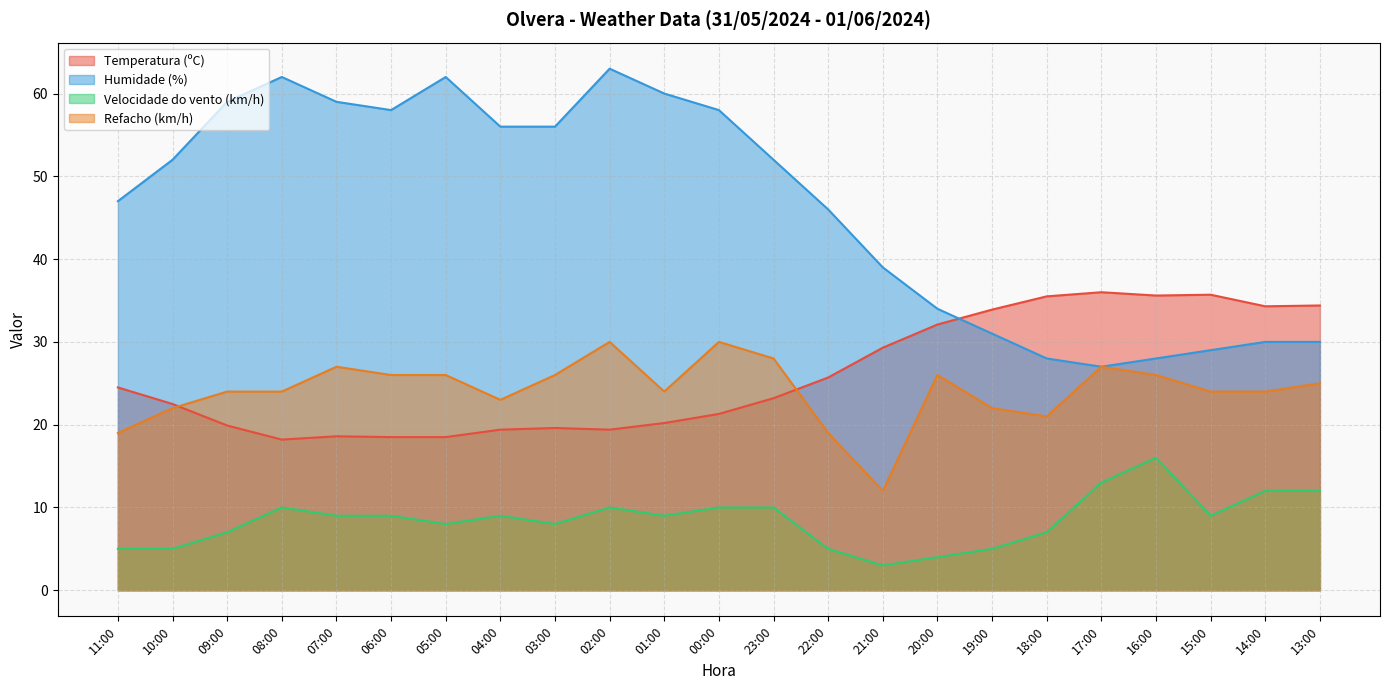

Reading right to left, what are all the values shown in this chart?

Temperatura (ºC): 34.4	34.3	35.7	35.6	36.0	35.5	33.9	32.1	29.3	25.7	23.2	21.3	20.2	19.4	19.6	19.4	18.5	18.5	18.6	18.2	19.9	22.5	24.5
Humidade (%): 30.0	30.0	29.0	28.0	27.0	28.0	31.0	34.0	39.0	46.0	52.0	58.0	60.0	63.0	56.0	56.0	62.0	58.0	59.0	62.0	59.0	52.0	47.0
Velocidade do vento (km/h): 12.0	12.0	9.0	16.0	13.0	7.0	5.0	4.0	3.0	5.0	10.0	10.0	9.0	10.0	8.0	9.0	8.0	9.0	9.0	10.0	7.0	5.0	5.0
Refacho (km/h): 25.0	24.0	24.0	26.0	27.0	21.0	22.0	26.0	12.0	19.0	28.0	30.0	24.0	30.0	26.0	23.0	26.0	26.0	27.0	24.0	24.0	22.0	19.0